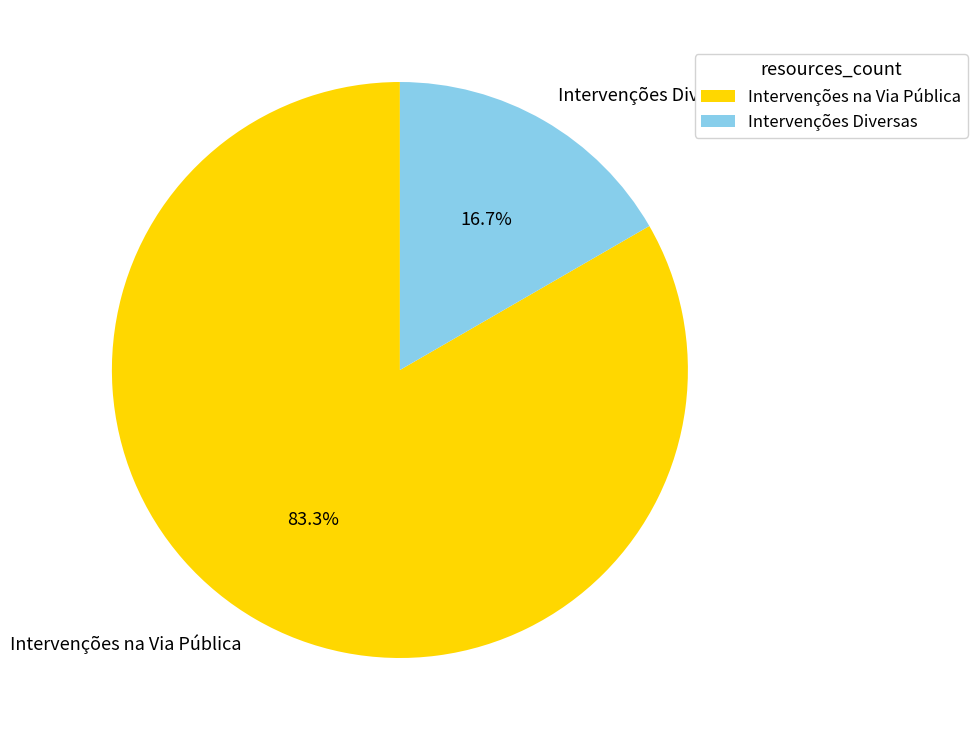

What is the ratio of the value at Intervenções na Via Pública to the value at Intervenções Diversas?

5.0